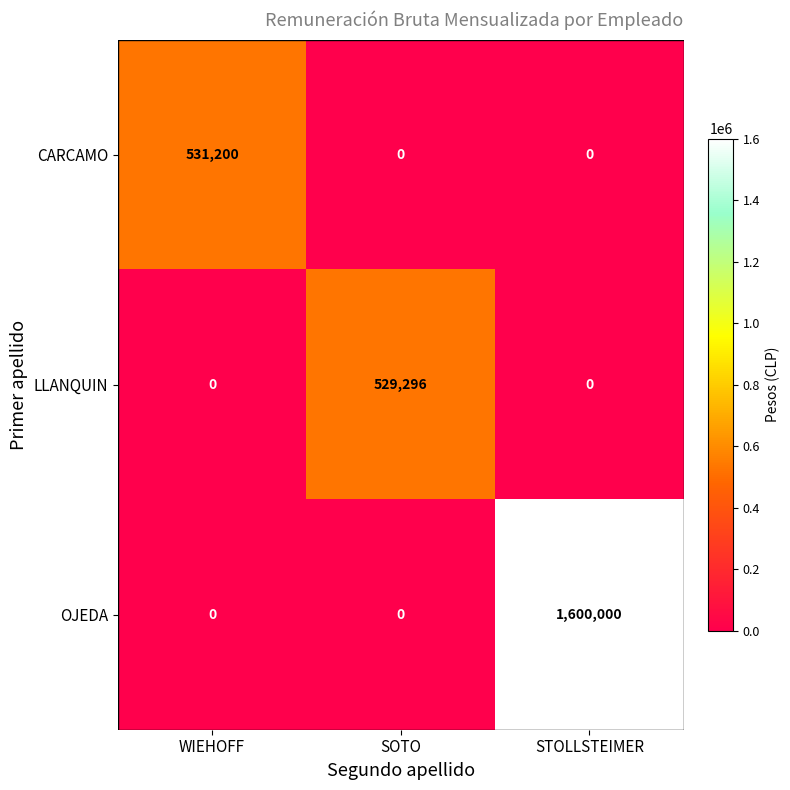

Which series has the largest range (max minus min)?

OJEDA